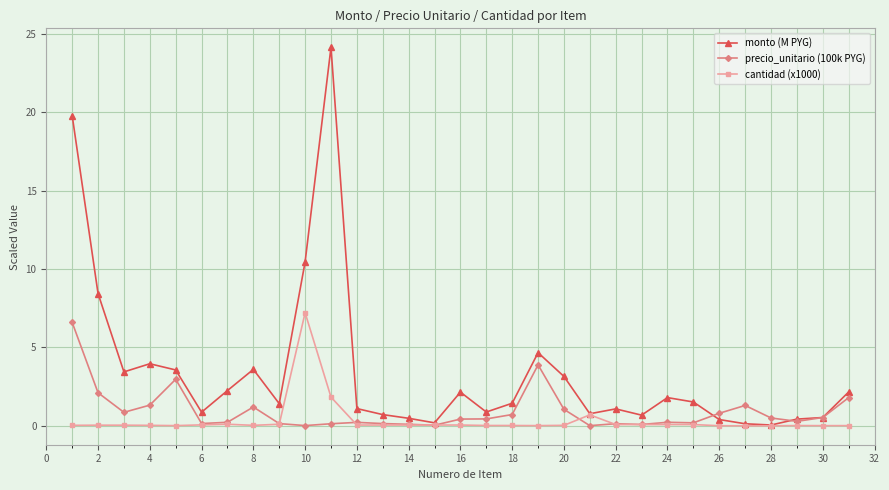

True or false: precio_unitario (100k PYG) has more than 1 interior local peaks.

True